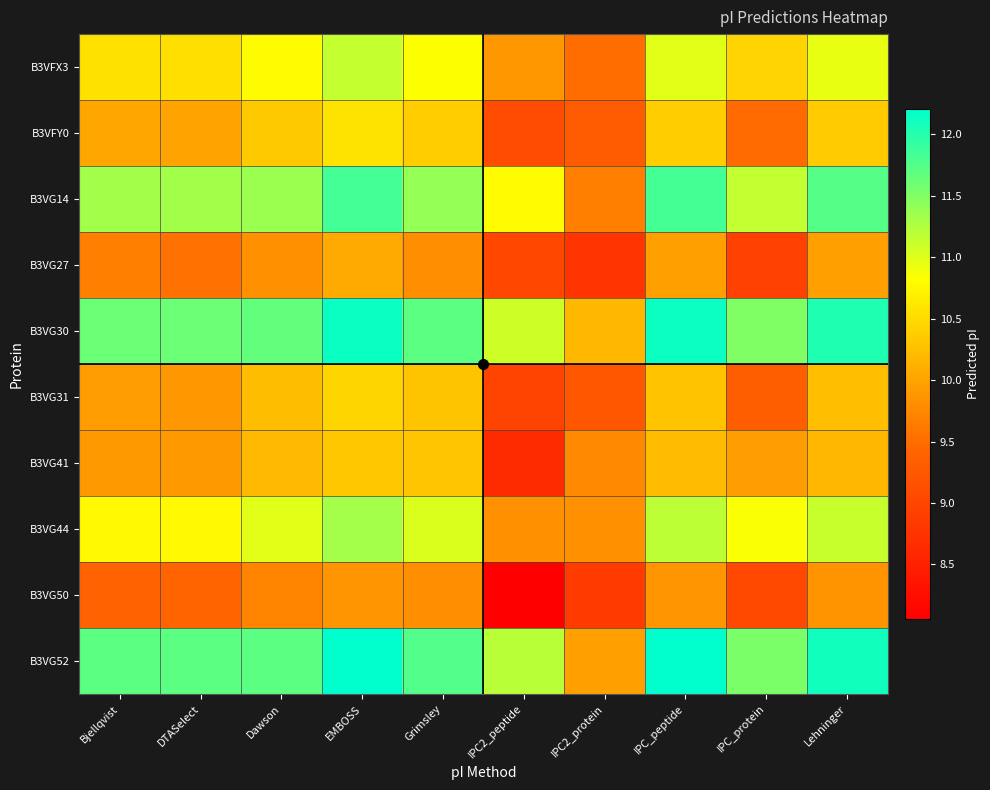

Reading right to left, list all the values displayed in this chart.

B3VFX3: Lehninger=10.9	IPC_protein=10.4	IPC_peptide=11.0	IPC2_protein=9.5	IPC2_peptide=9.9	Grimsley=10.8	EMBOSS=11.1	Dawson=10.8	DTASelect=10.5	Bjellqvist=10.6
B3VFY0: Lehninger=10.3	IPC_protein=9.5	IPC_peptide=10.4	IPC2_protein=9.3	IPC2_peptide=9.1	Grimsley=10.4	EMBOSS=10.6	Dawson=10.3	DTASelect=10.0	Bjellqvist=10.0
B3VG14: Lehninger=11.7	IPC_protein=11.2	IPC_peptide=11.8	IPC2_protein=9.7	IPC2_peptide=10.8	Grimsley=11.4	EMBOSS=11.8	Dawson=11.4	DTASelect=11.3	Bjellqvist=11.3
B3VG27: Lehninger=10.0	IPC_protein=8.9	IPC_peptide=10.0	IPC2_protein=8.8	IPC2_peptide=9.0	Grimsley=9.8	EMBOSS=10.1	Dawson=9.8	DTASelect=9.5	Bjellqvist=9.7
B3VG30: Lehninger=12.0	IPC_protein=11.5	IPC_peptide=12.1	IPC2_protein=10.2	IPC2_peptide=11.1	Grimsley=11.7	EMBOSS=12.1	Dawson=11.7	DTASelect=11.6	Bjellqvist=11.6
B3VG31: Lehninger=10.2	IPC_protein=9.3	IPC_peptide=10.3	IPC2_protein=9.2	IPC2_peptide=9.0	Grimsley=10.3	EMBOSS=10.5	Dawson=10.2	DTASelect=9.9	Bjellqvist=9.9
B3VG41: Lehninger=10.2	IPC_protein=9.9	IPC_peptide=10.2	IPC2_protein=9.8	IPC2_peptide=8.6	Grimsley=10.3	EMBOSS=10.3	Dawson=10.2	DTASelect=9.9	Bjellqvist=9.9
B3VG44: Lehninger=11.1	IPC_protein=10.8	IPC_peptide=11.2	IPC2_protein=9.8	IPC2_peptide=9.8	Grimsley=11.0	EMBOSS=11.3	Dawson=11.0	DTASelect=10.8	Bjellqvist=10.8
B3VG50: Lehninger=9.9	IPC_protein=9.0	IPC_peptide=9.9	IPC2_protein=8.9	IPC2_peptide=8.1	Grimsley=9.8	EMBOSS=9.9	Dawson=9.7	DTASelect=9.4	Bjellqvist=9.4
B3VG52: Lehninger=12.1	IPC_protein=11.5	IPC_peptide=12.2	IPC2_protein=10.0	IPC2_peptide=11.2	Grimsley=11.8	EMBOSS=12.2	Dawson=11.7	DTASelect=11.7	Bjellqvist=11.7